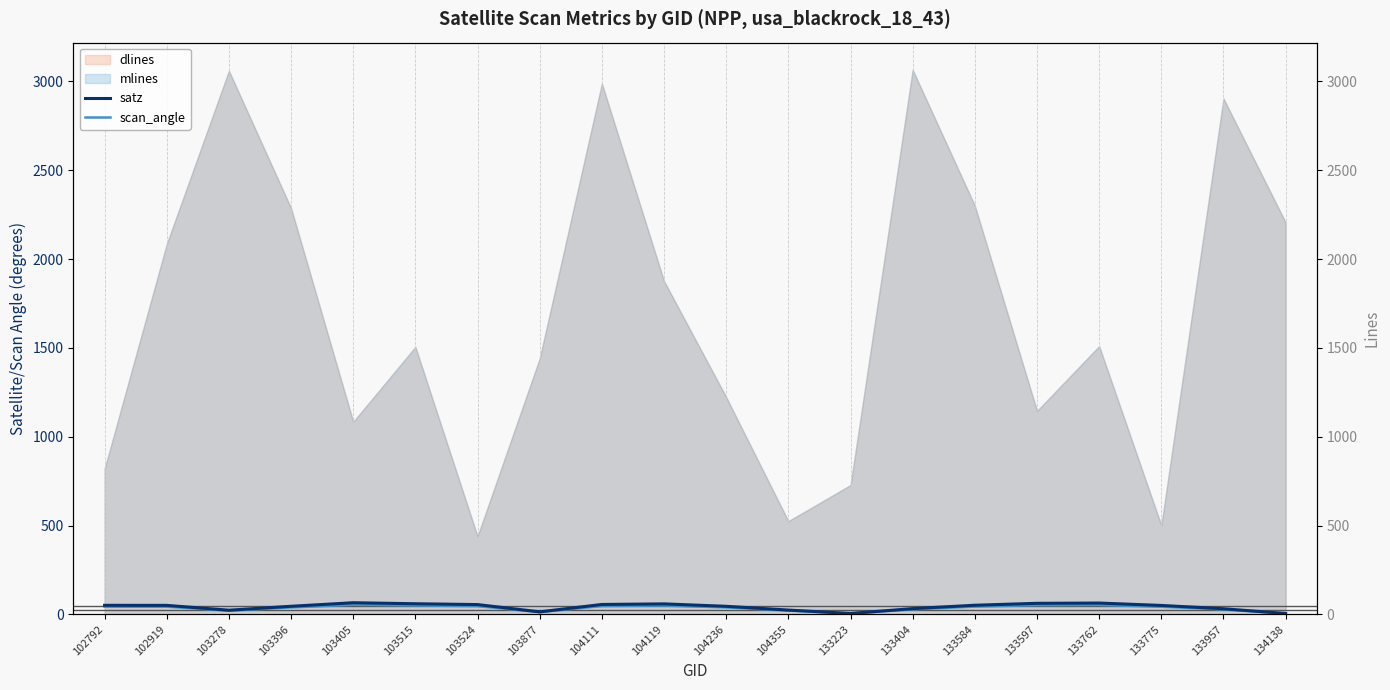

What is the value of the scan_angle point at the 3rd from the left?

20.8